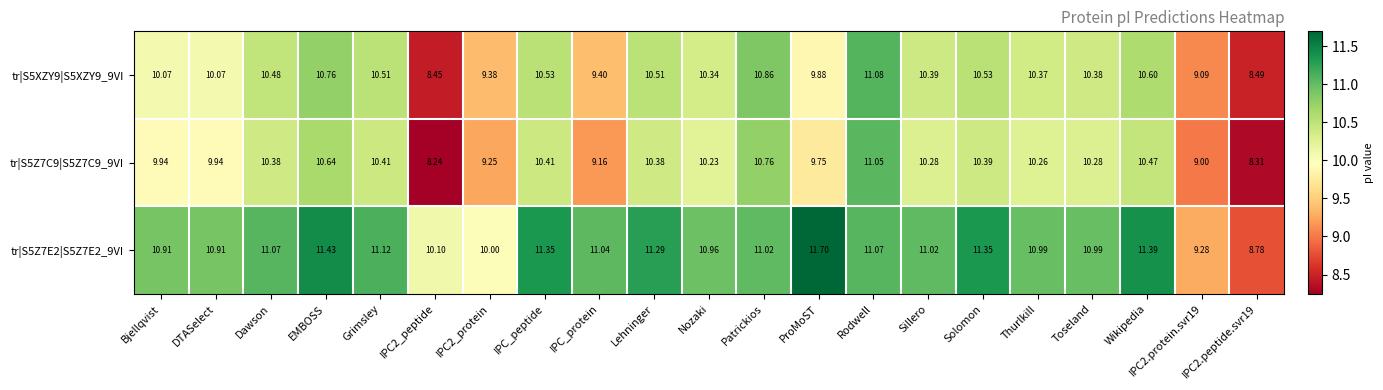

How many data points in tr|S5XZY9|S5XZY9_9VI are above 10?

15